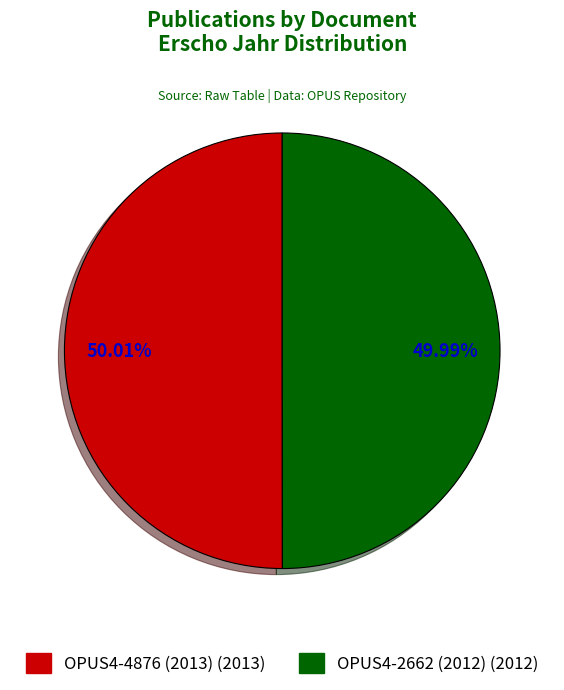

To the nearest percent, what is the combined percentage of OPUS4-2662 (2012) and OPUS4-4876 (2013)?

100%